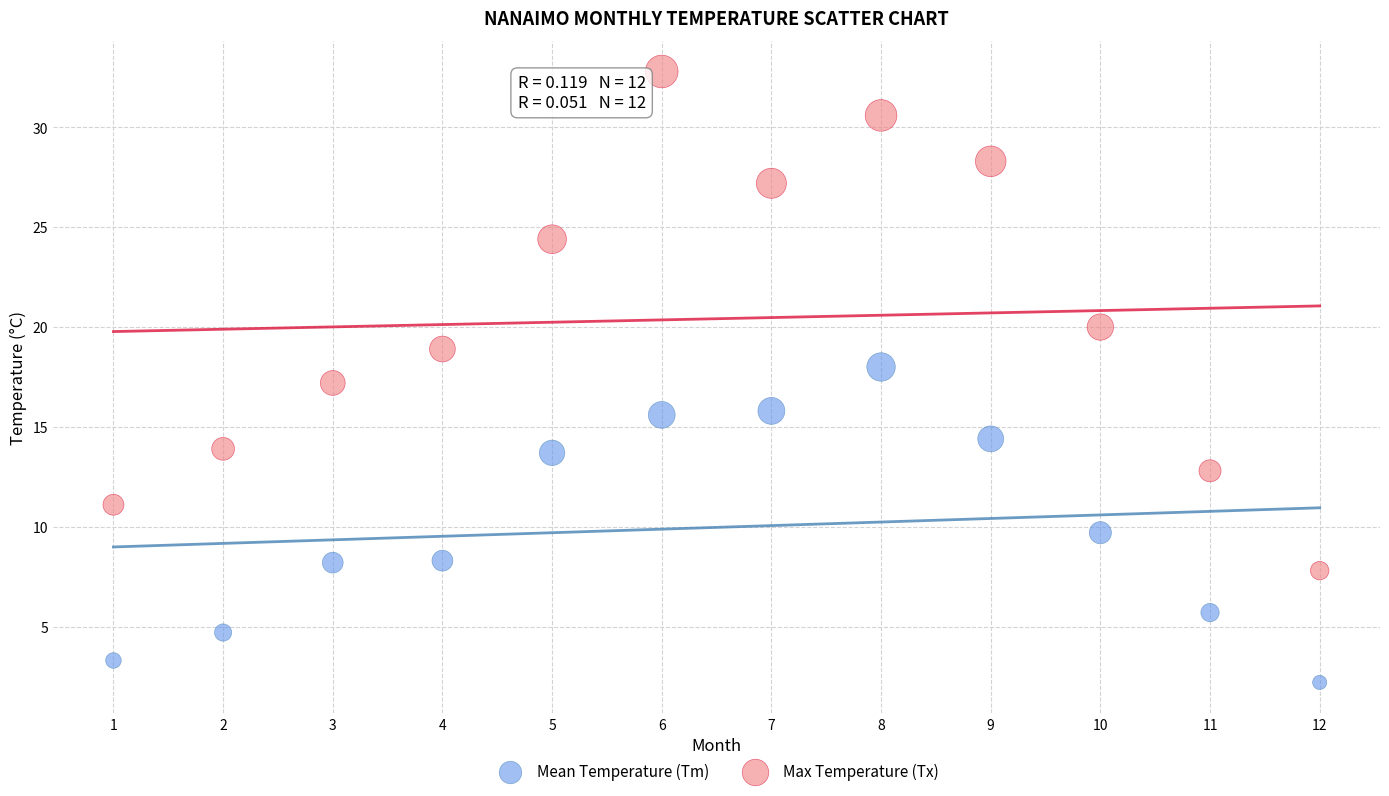

Across all data points, what is the range of Y values (max minus min)?

30.6